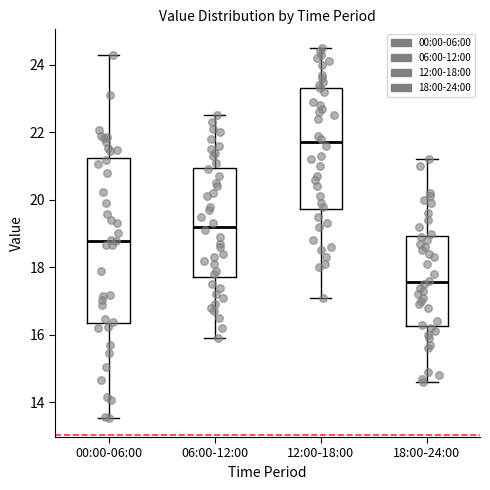

Reading left to right, read every box against the y-axis: the position of its median line, the range the box covers, and the ends of its whiskers. The values are not printed on the chart, so give them approximately, as read against the axis.

00:00-06:00: median 18.8, box 16.4 to 21.2, whiskers 13.6 to 24.4
06:00-12:00: median 19.2, box 17.8 to 21.0, whiskers 16.0 to 22.6
12:00-18:00: median 21.8, box 19.8 to 23.4, whiskers 17.2 to 24.6
18:00-24:00: median 17.6, box 16.2 to 19.0, whiskers 14.6 to 21.2